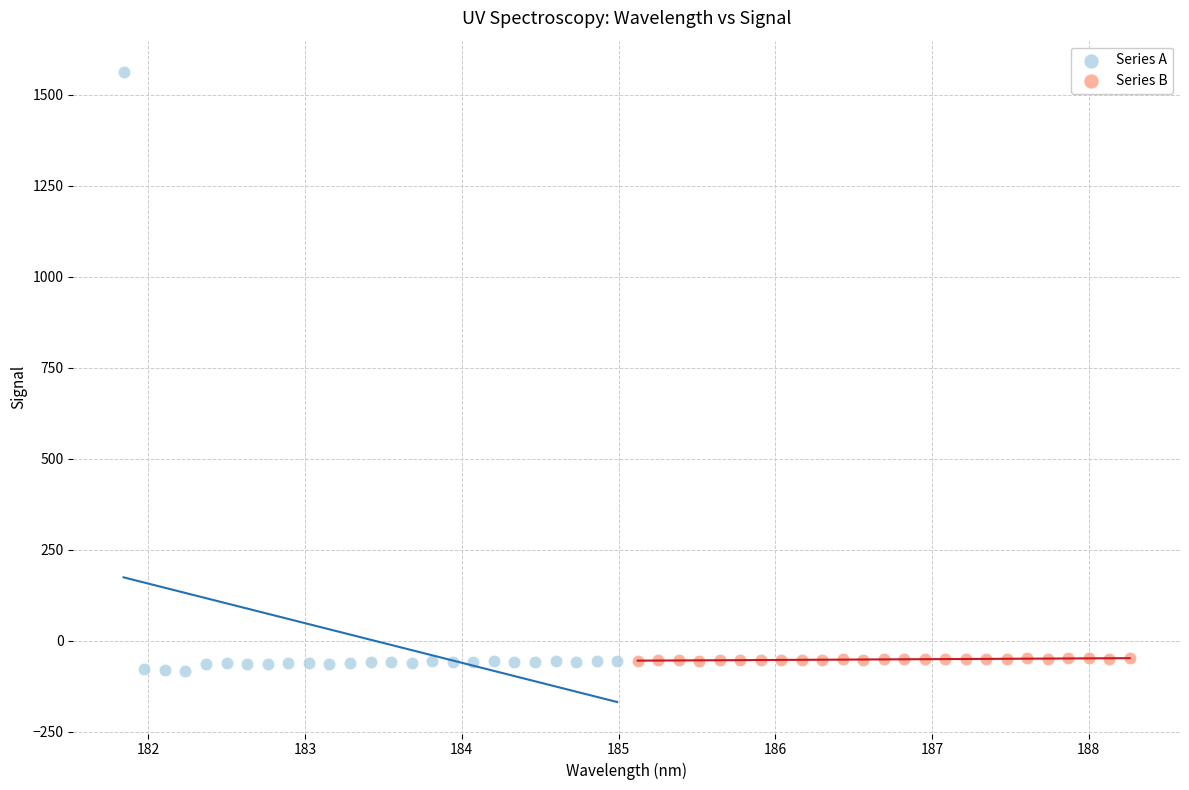

Which series contains the highest Y value?

Series A